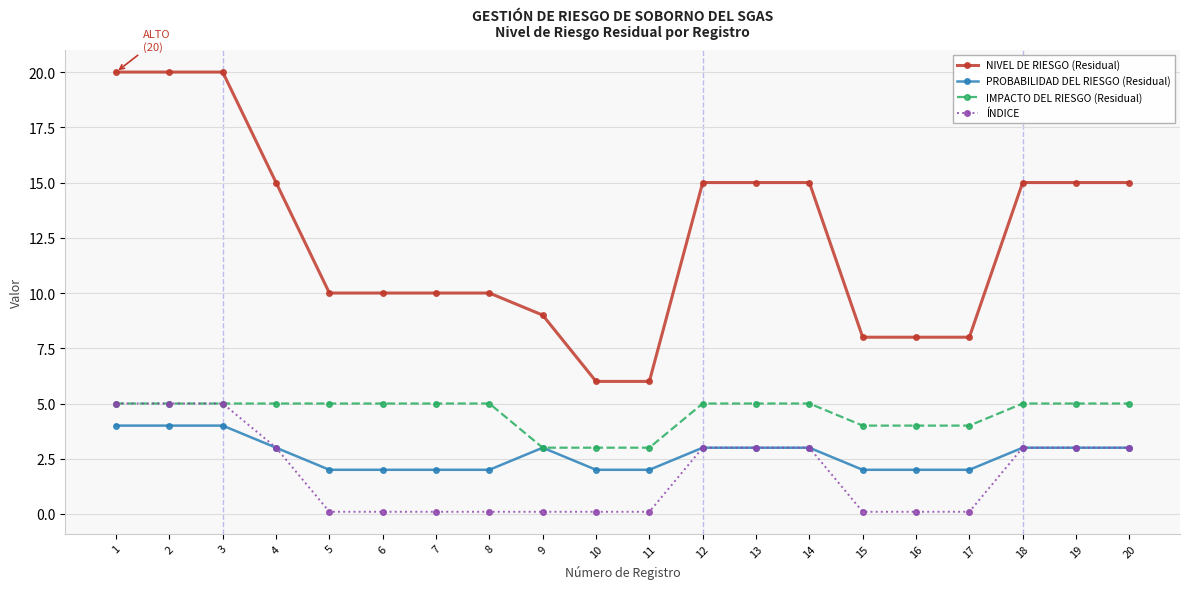

Where does the PROBABILIDAD DEL RIESGO (Residual) series first go above 3?

1